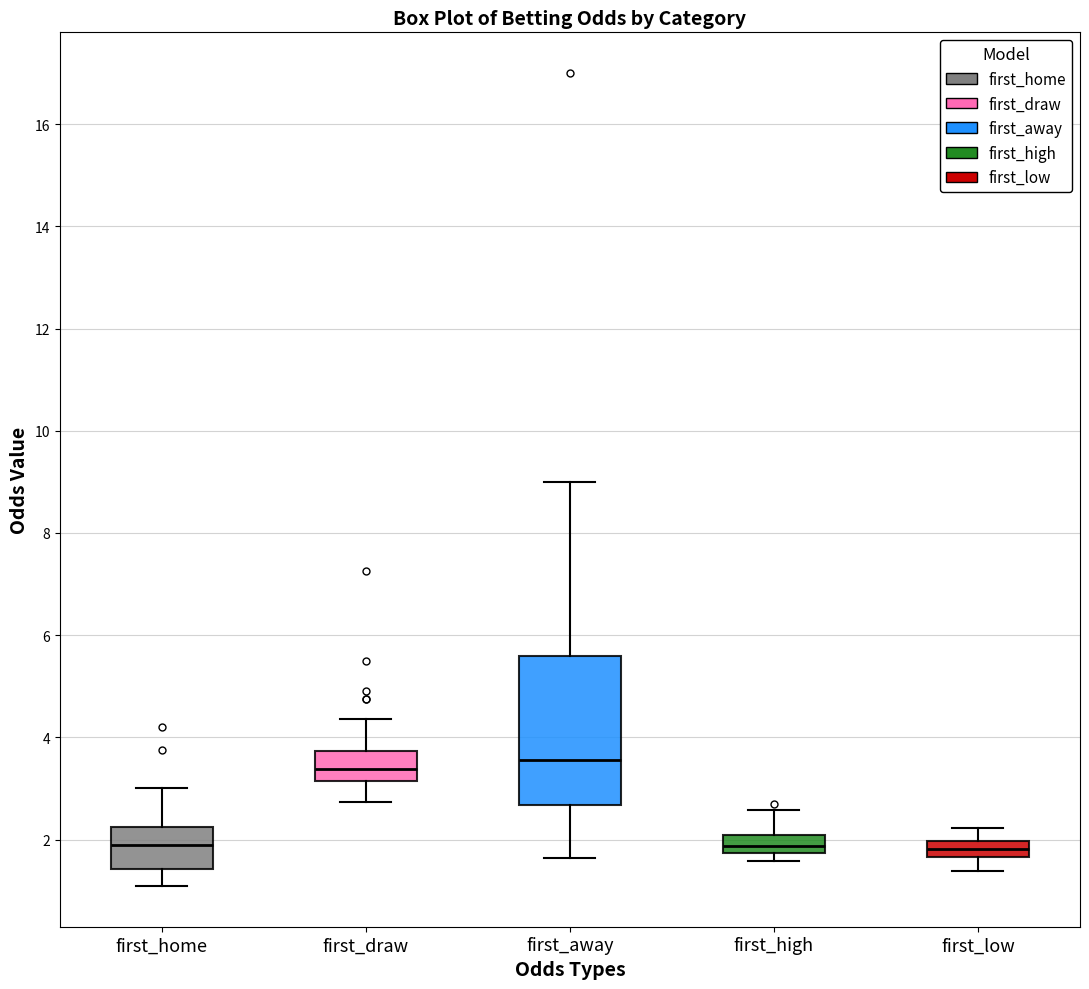

Where does the upper whisker of the box for first_home end on the y-axis? The values are not printed on the chart, so give them approximately, as read against the axis.

3.0